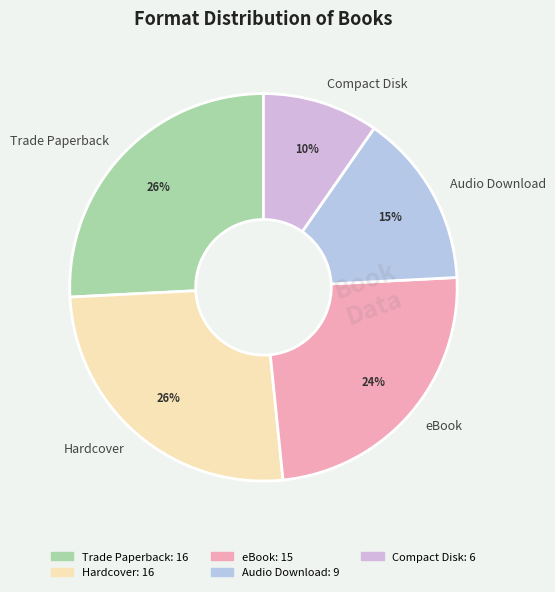

Between Audio Download and Trade Paperback, which is larger?

Trade Paperback